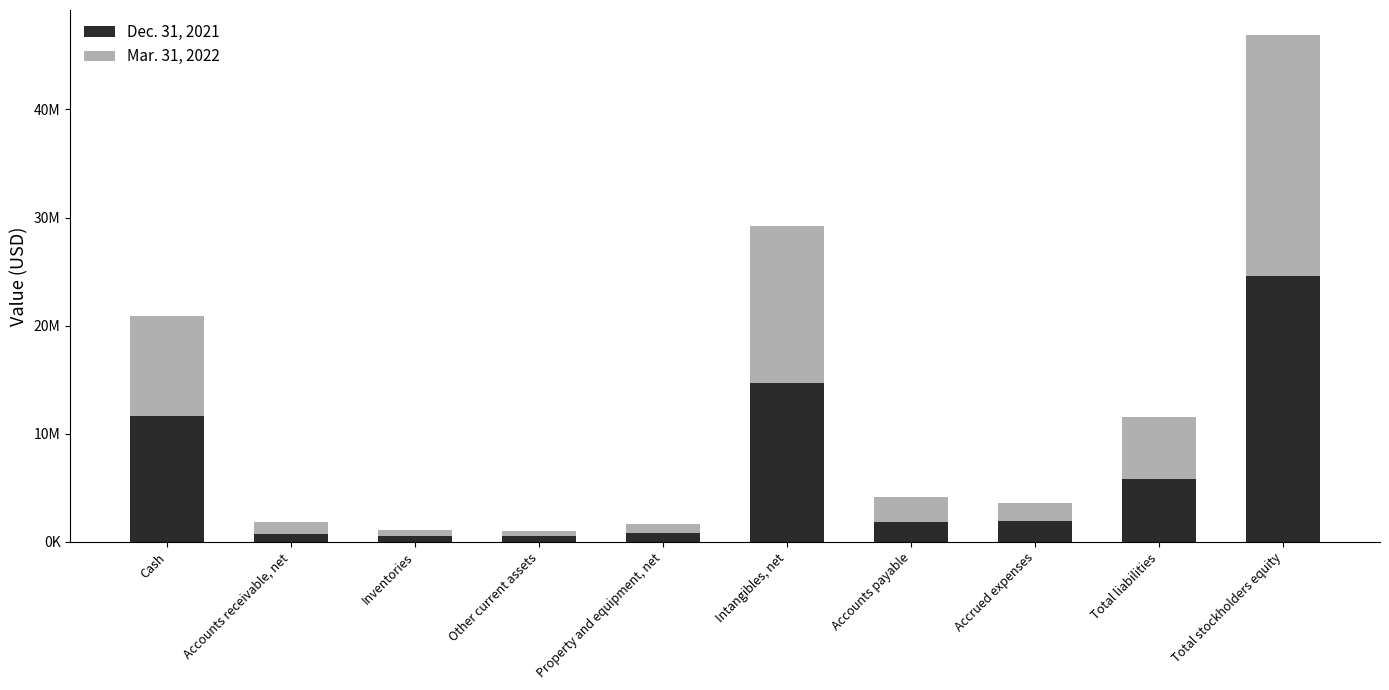

At how many categories does at least one series exceed 19488602?

1